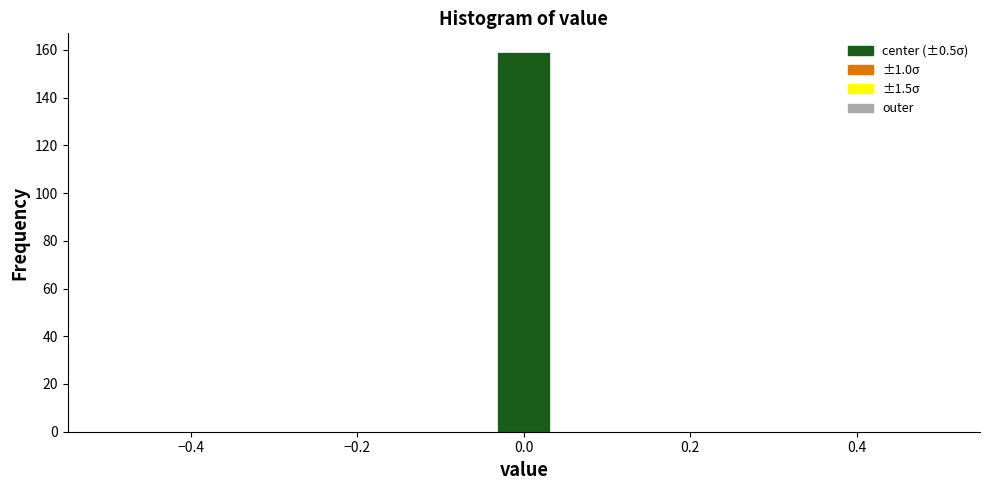

Read against the x-axis, roughly where is the centre of the tallest bar?

0.00